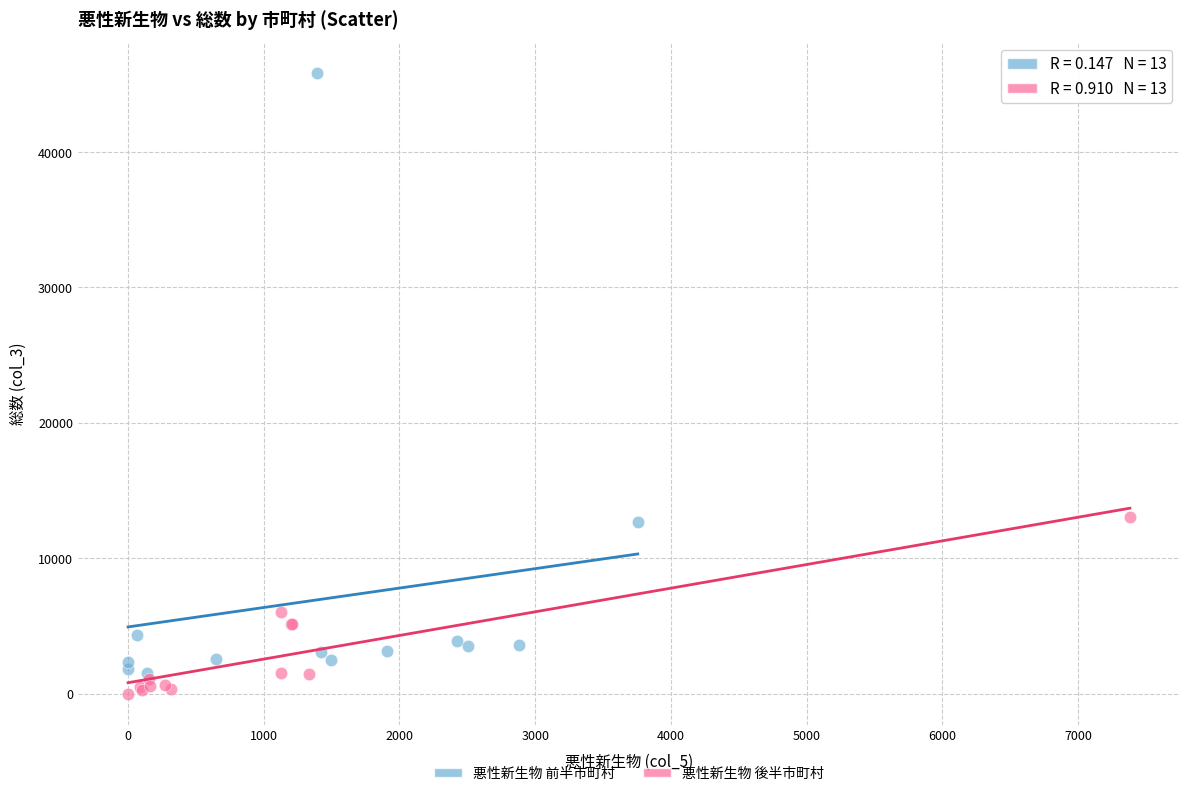

Which series has the largest Y range (max minus min)?

悪性新生物 前半市町村